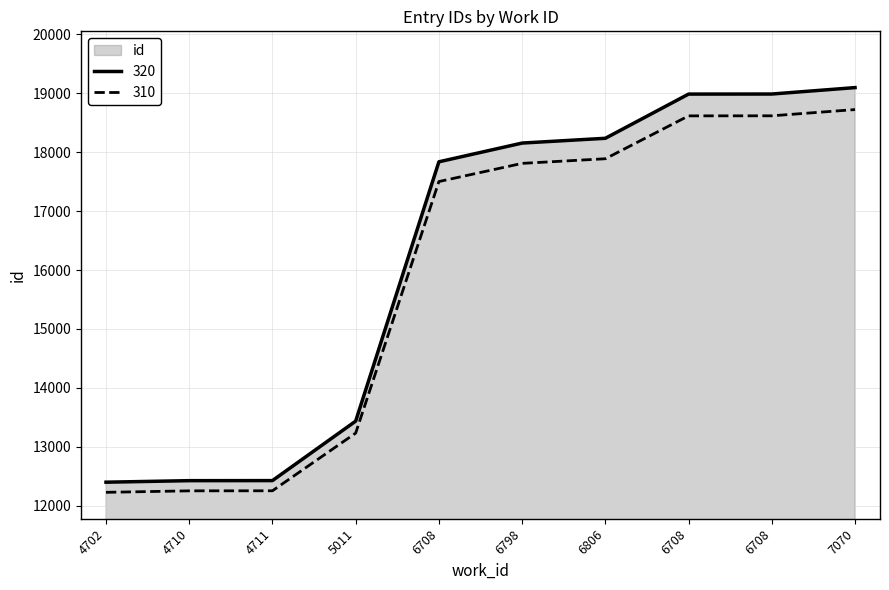

Reading left to right, extract all data points from this chart.

12400	12426	12427	13436	17836	18154	18235	18985	18986	19095